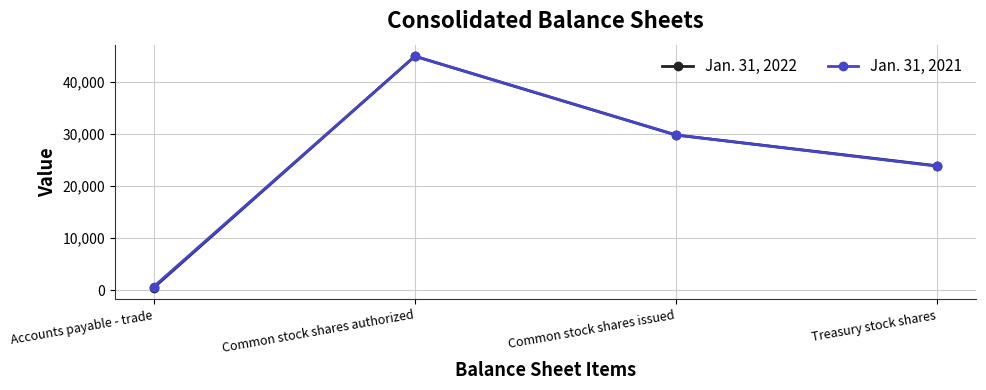

List the series in order of their overall mean, highest first.

Jan. 31, 2021, Jan. 31, 2022